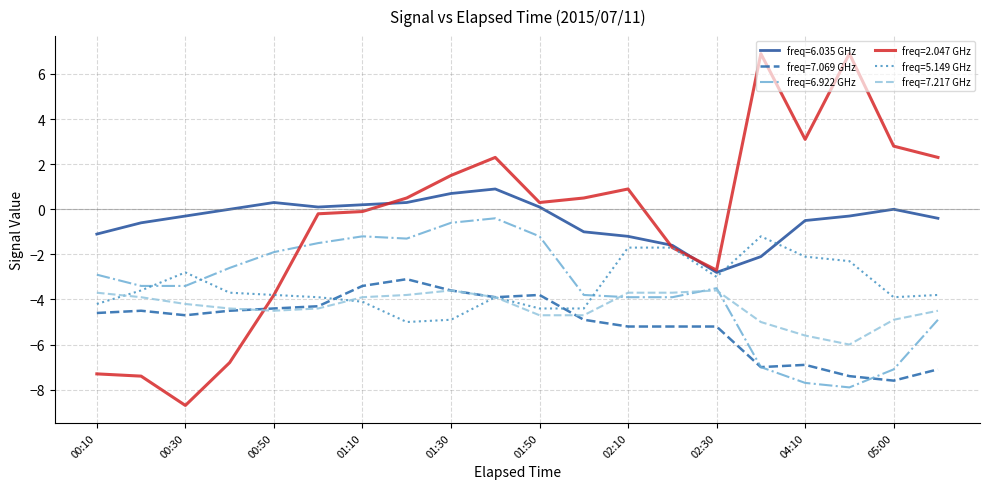

True or false: freq=6.035 GHz and freq=7.069 GHz intersect in this chart.

False